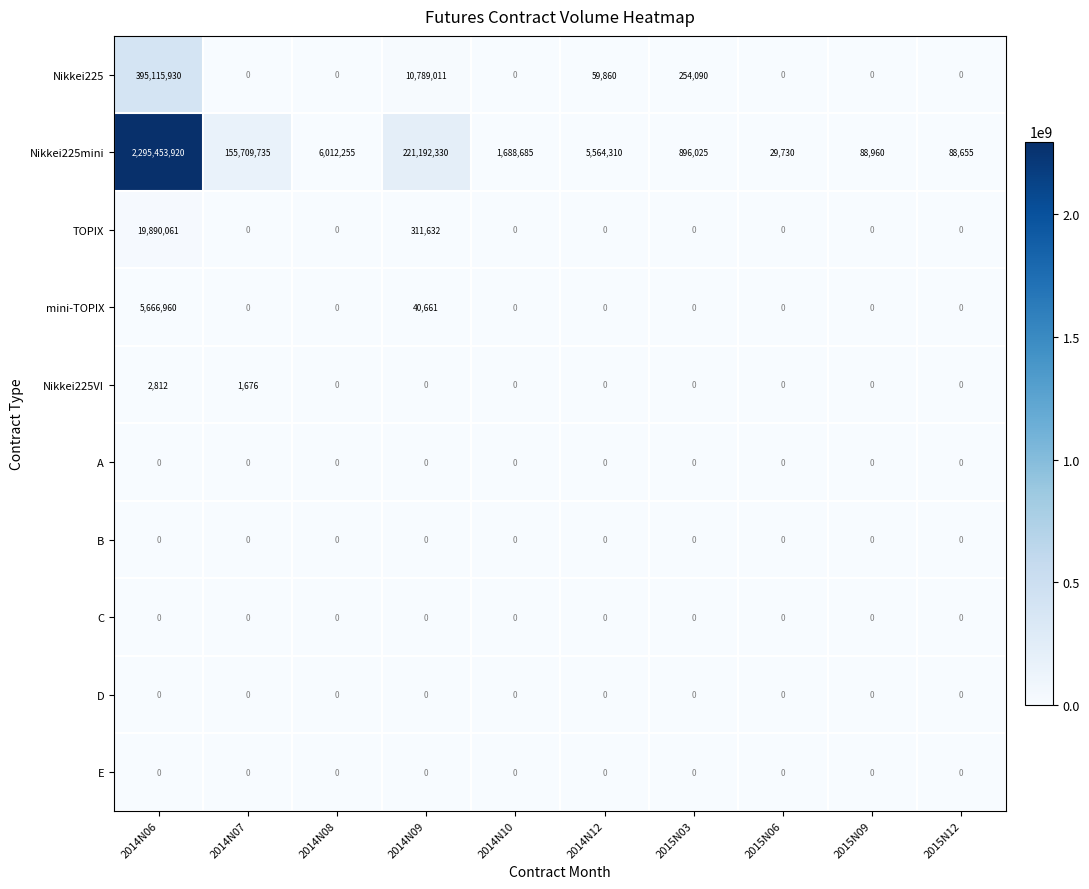

How many data points does each series have?

10